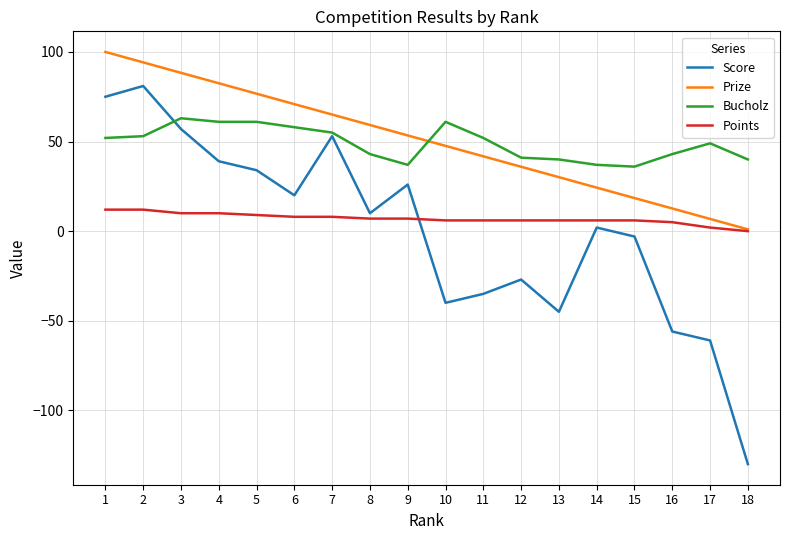

In Score, how many points are lower than both neighbors (excluding endpoints)?

4